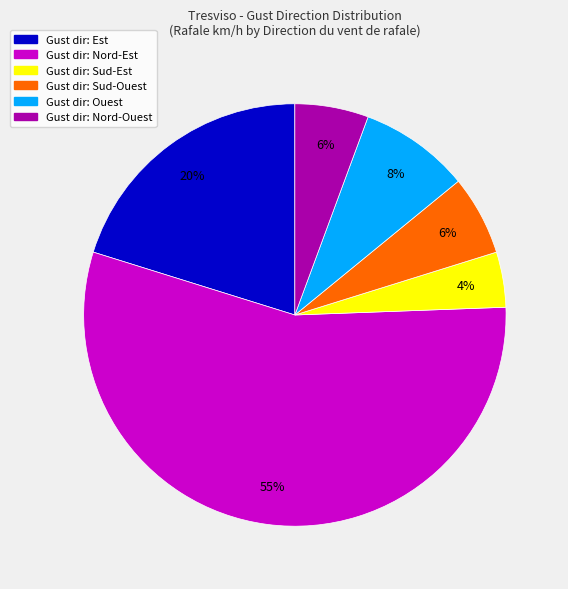

Which has a higher value, Gust dir: Nord-Est or Gust dir: Nord-Ouest?

Gust dir: Nord-Est